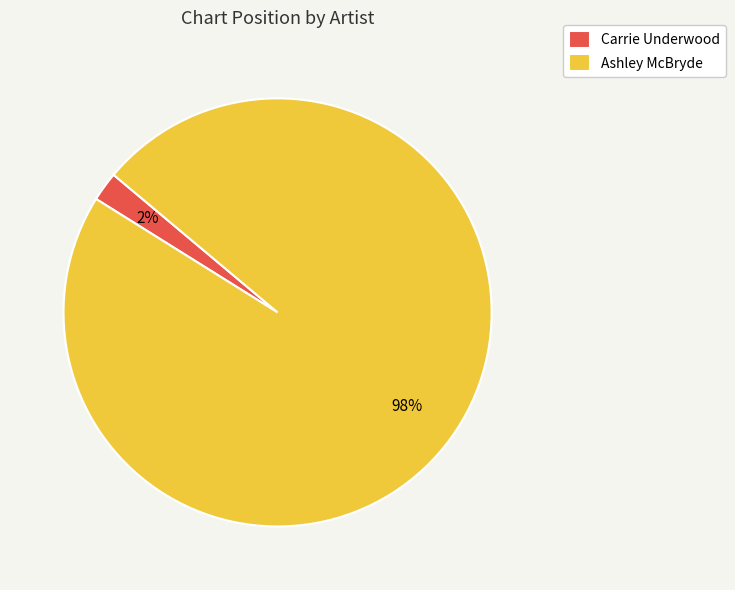

What is the smallest slice in the pie chart?

Carrie Underwood